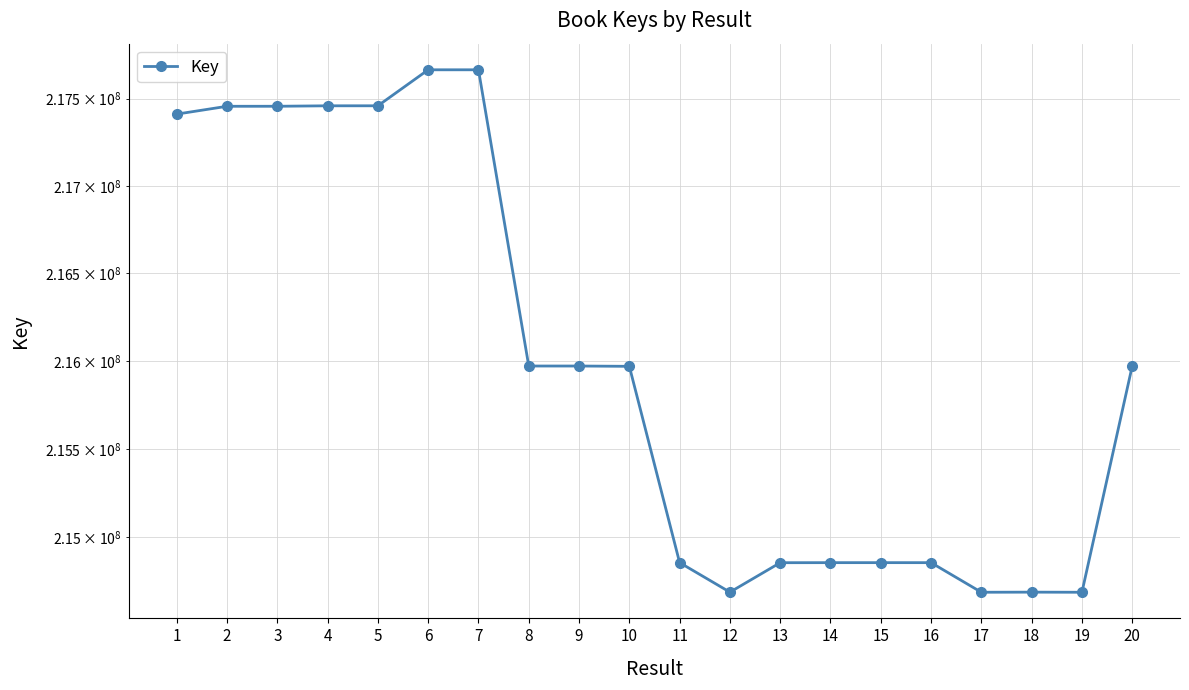

What is the minimum value shown in the chart?

214687873